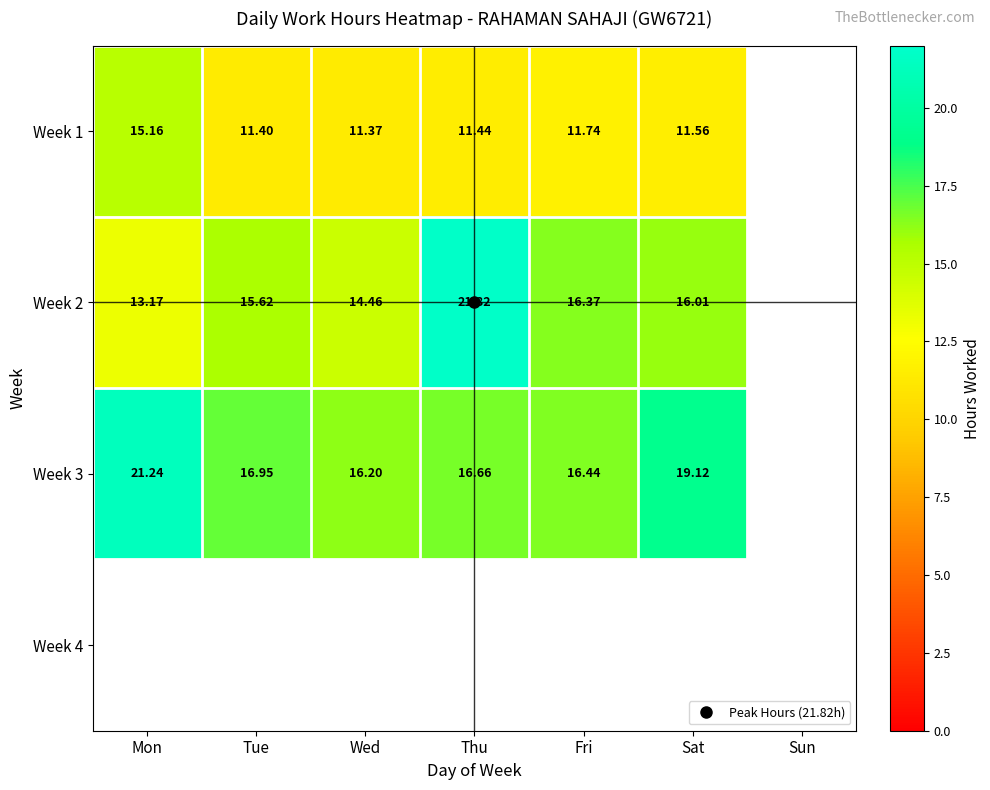

Is it true that Week 3 equals 16.4 at Fri?

True